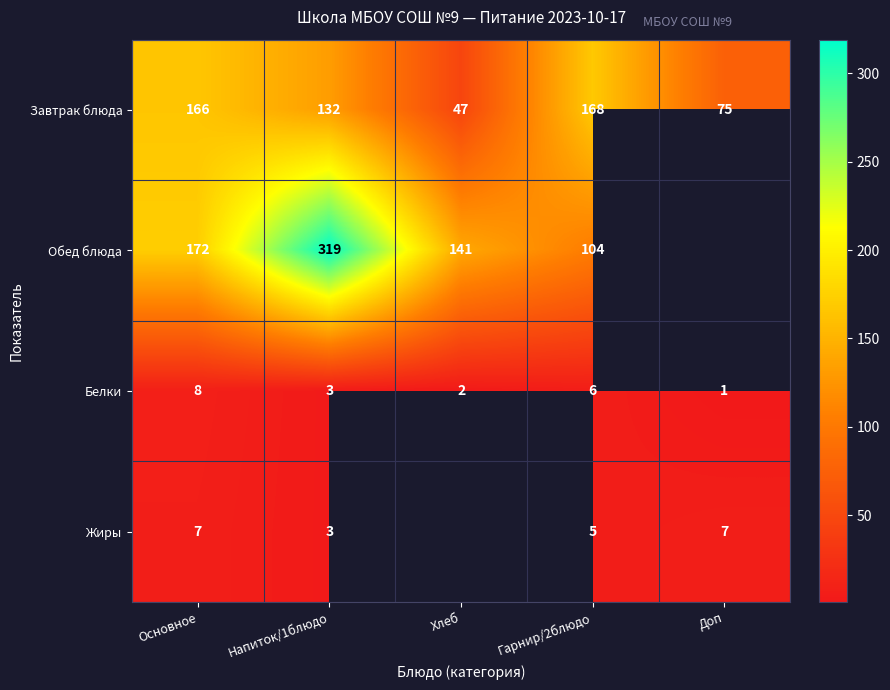

What is the difference between the maximum and minimum values in the Белки series?

7